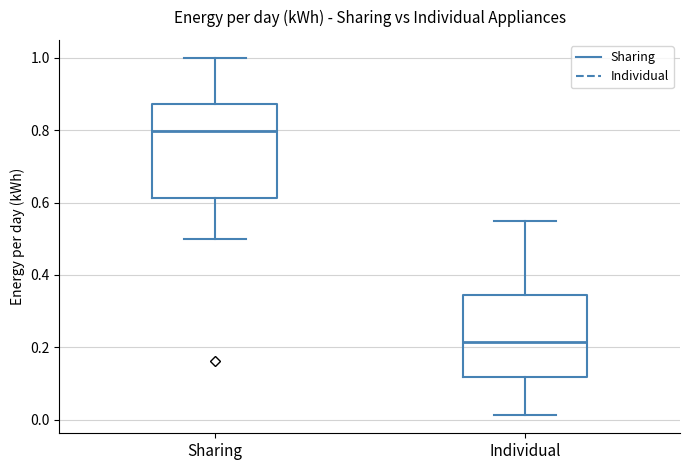

Where is the upper edge of the box for Individual on the y-axis? The values are not printed on the chart, so give them approximately, as read against the axis.

0.34